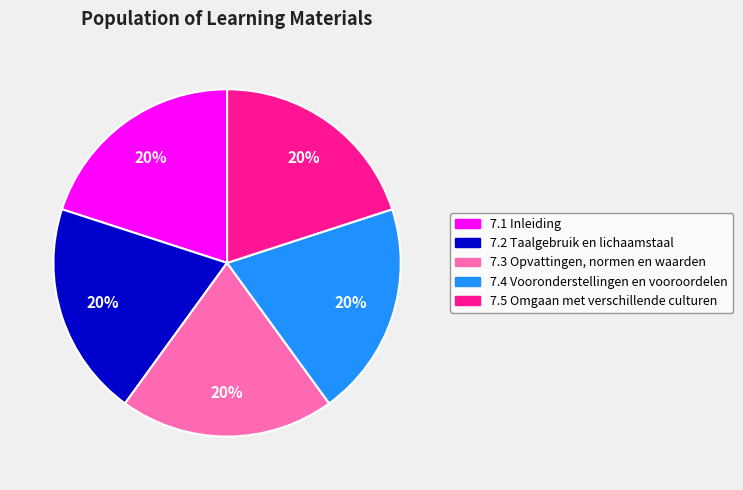

How many segments does this pie chart have?

5